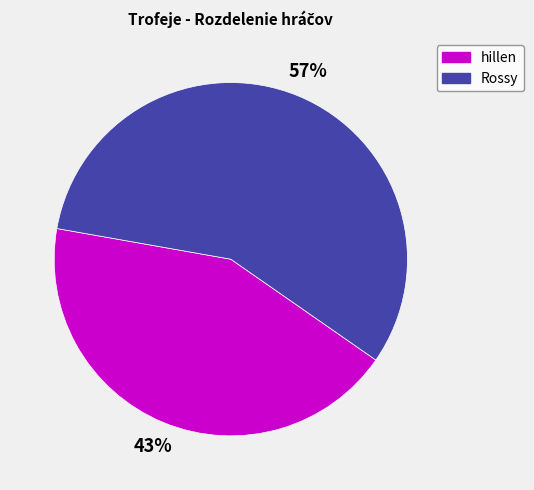

Count the number of slices in the pie.

2